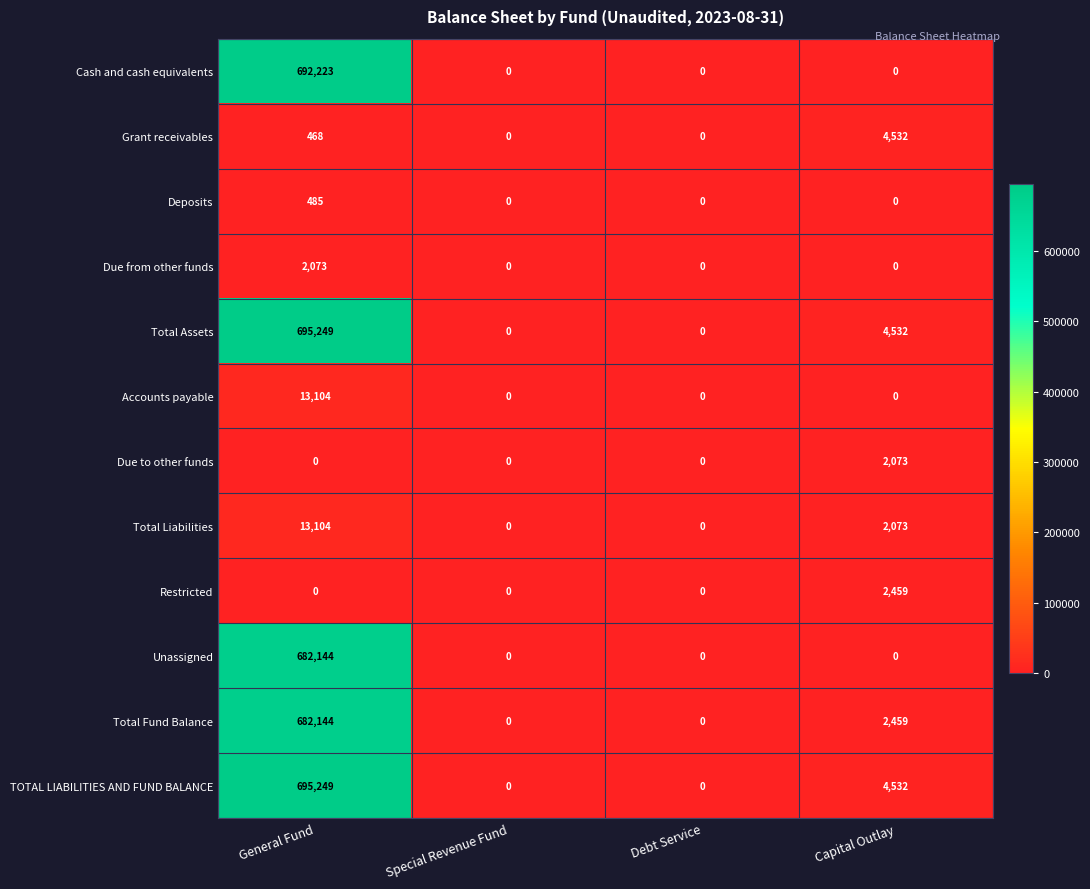

Is the value of Total Assets at Capital Outlay greater than the value of Total Liabilities at General Fund?

No